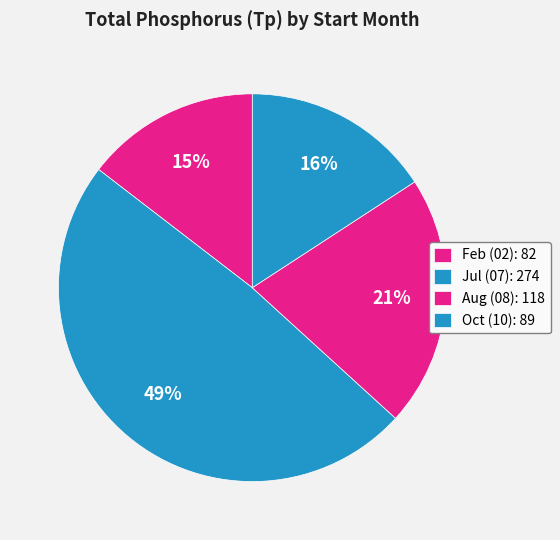

How many slices are in this pie chart?

4